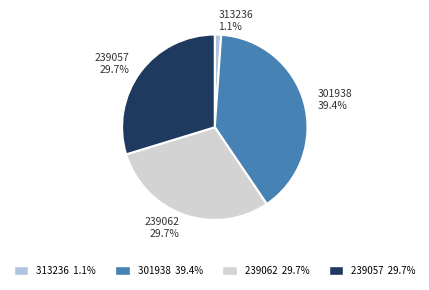

Is there any slice that represents more than half of the pie?

No